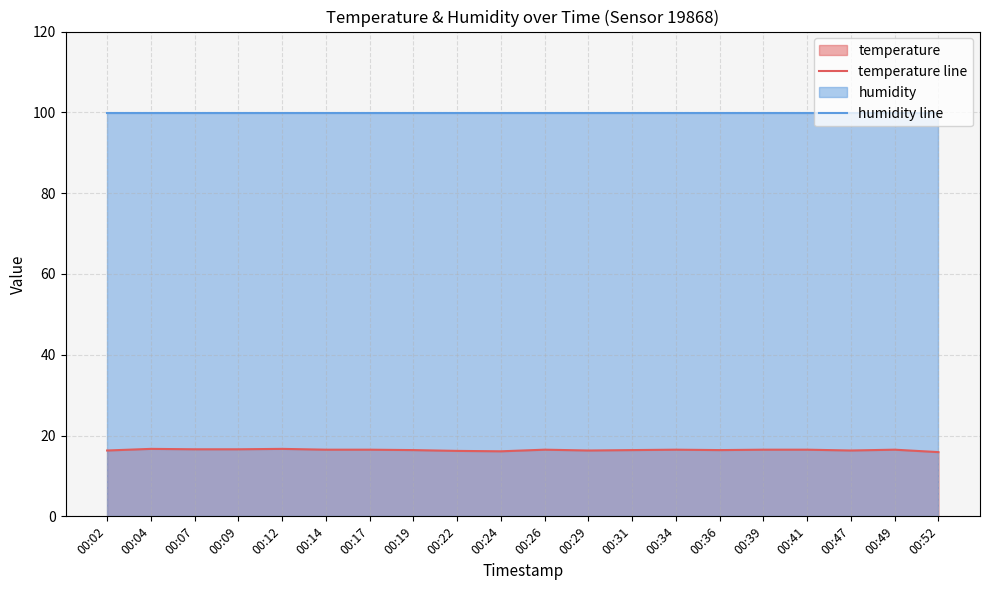

True or false: temperature line and humidity line intersect in this chart.

False